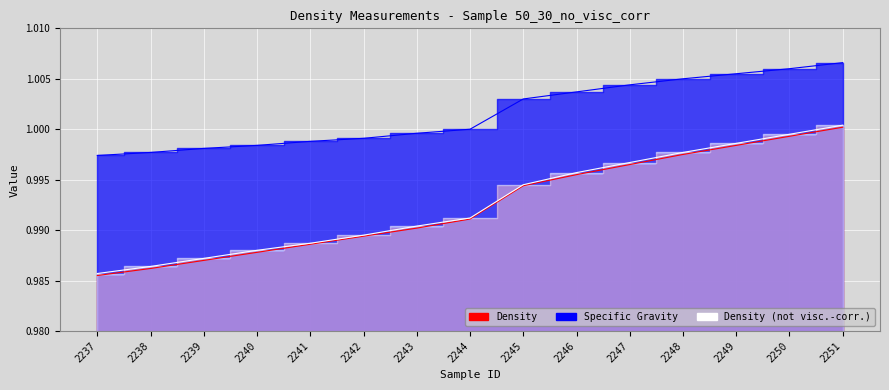

Reading left to right, what are all the values shown in this chart?

Density: 1.0	1.0	1.0	1.0	1.0	1.0	1.0	1.0	1.0	1.0	1.0	1.0	1.0	1.0	1.0
Specific Gravity: 1.0	1.0	1.0	1.0	1.0	1.0	1.0	1.0	1.0	1.0	1.0	1.0	1.0	1.0	1.0
Density (not visc.-corr.): 1.0	1.0	1.0	1.0	1.0	1.0	1.0	1.0	1.0	1.0	1.0	1.0	1.0	1.0	1.0